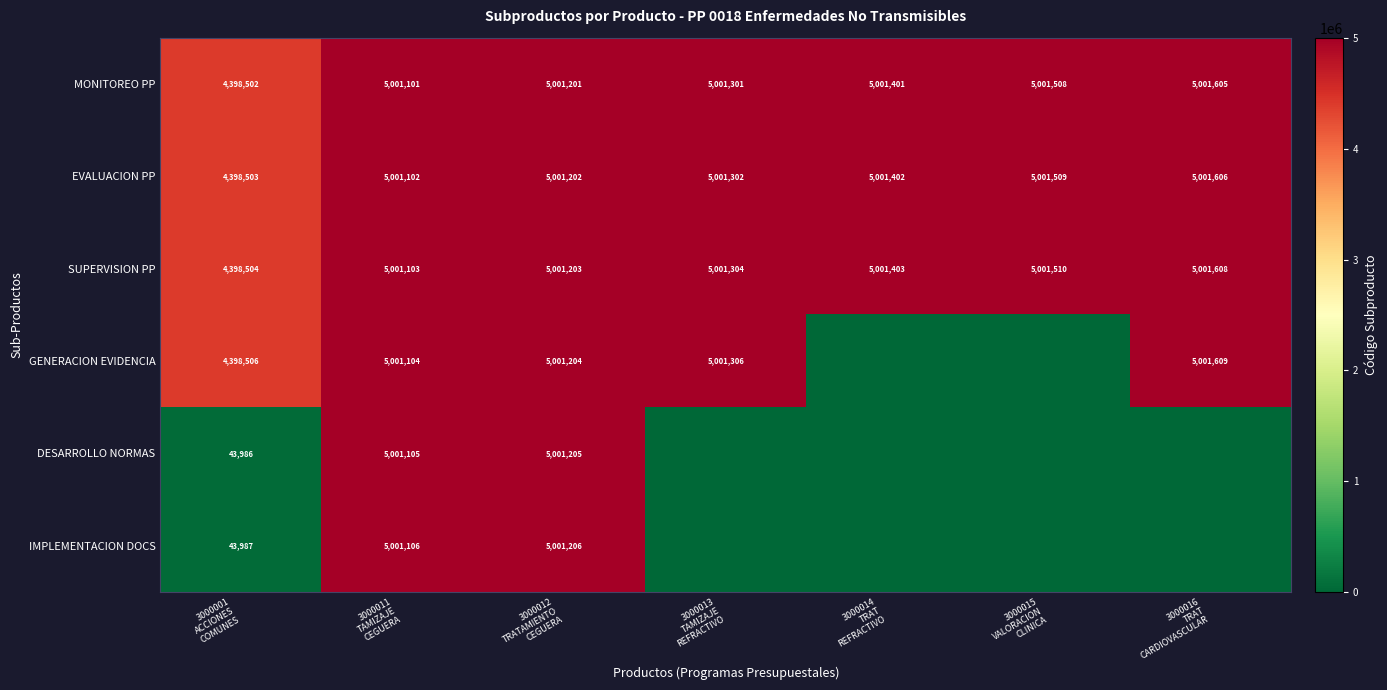

What is the difference between the maximum and minimum values in the GENERACION EVIDENCIA series?

5001609